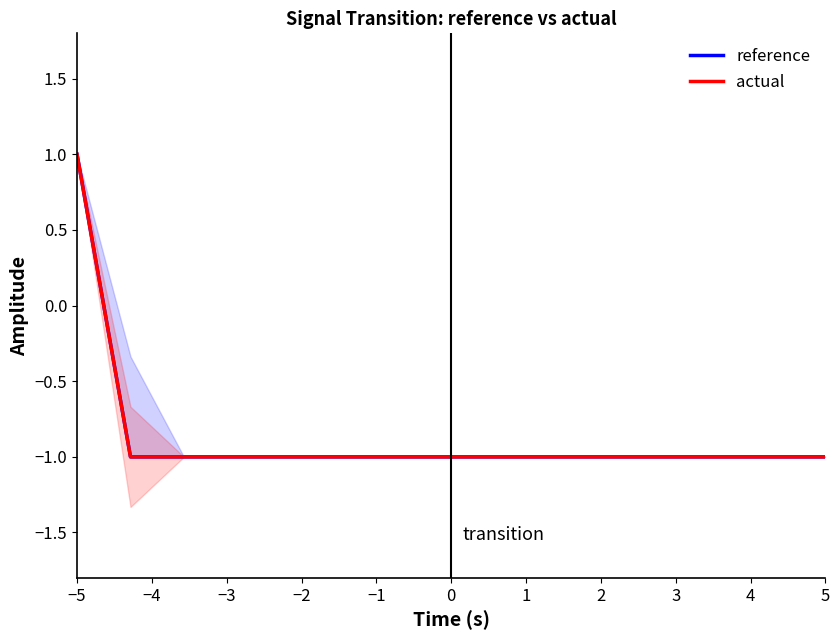

The reference series shows -1.0 at 5. True or false?

True